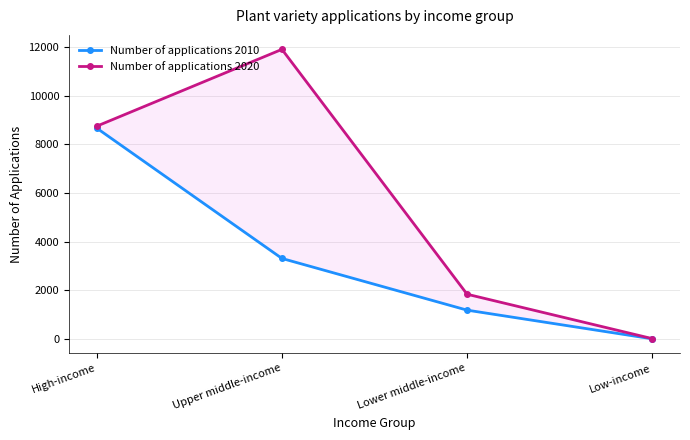

Where is the first local maximum for Number of applications 2020?

Upper middle-income